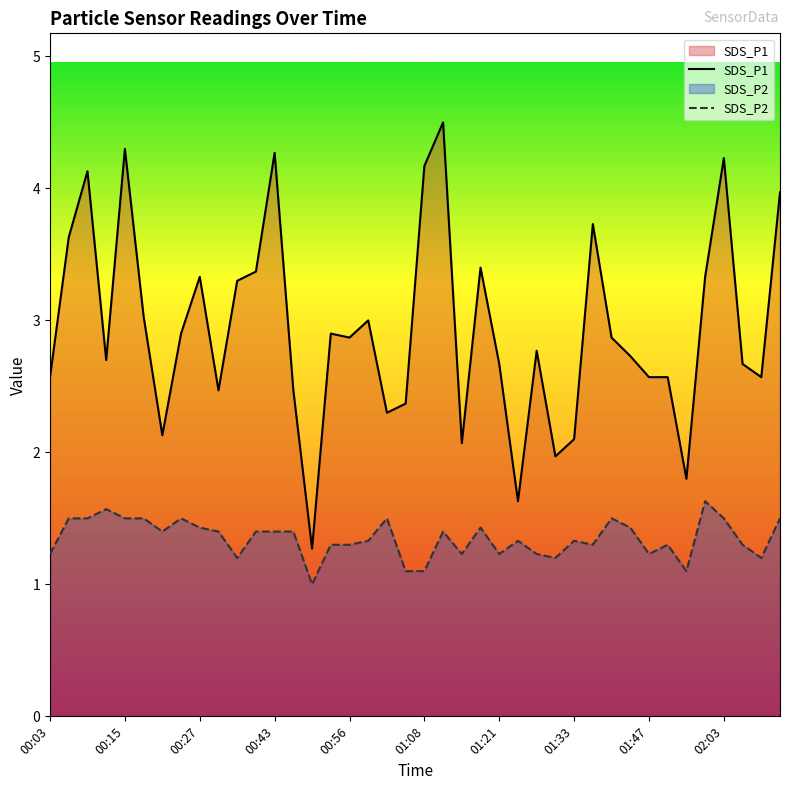

What is the label of the 15th point from the right?

01:24